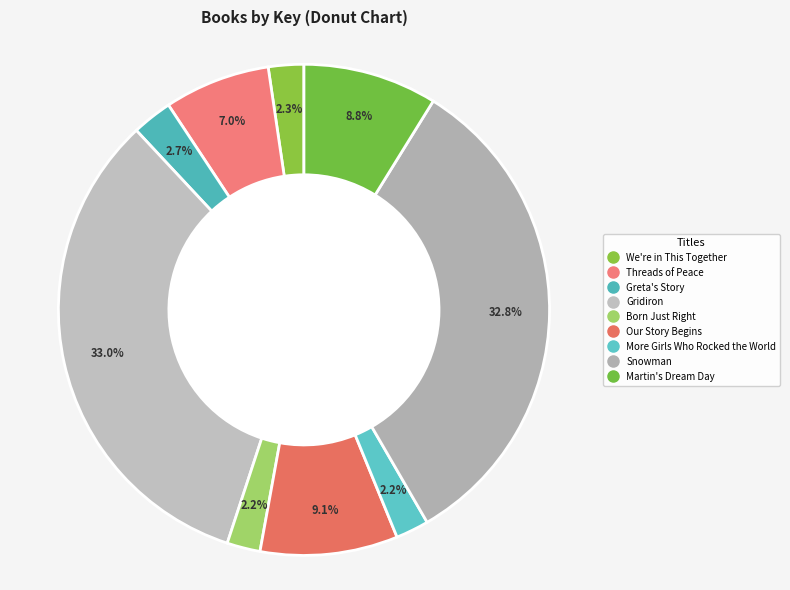

What is the ratio of the value at Our Story Begins to the value at Threads of Peace?

1.3